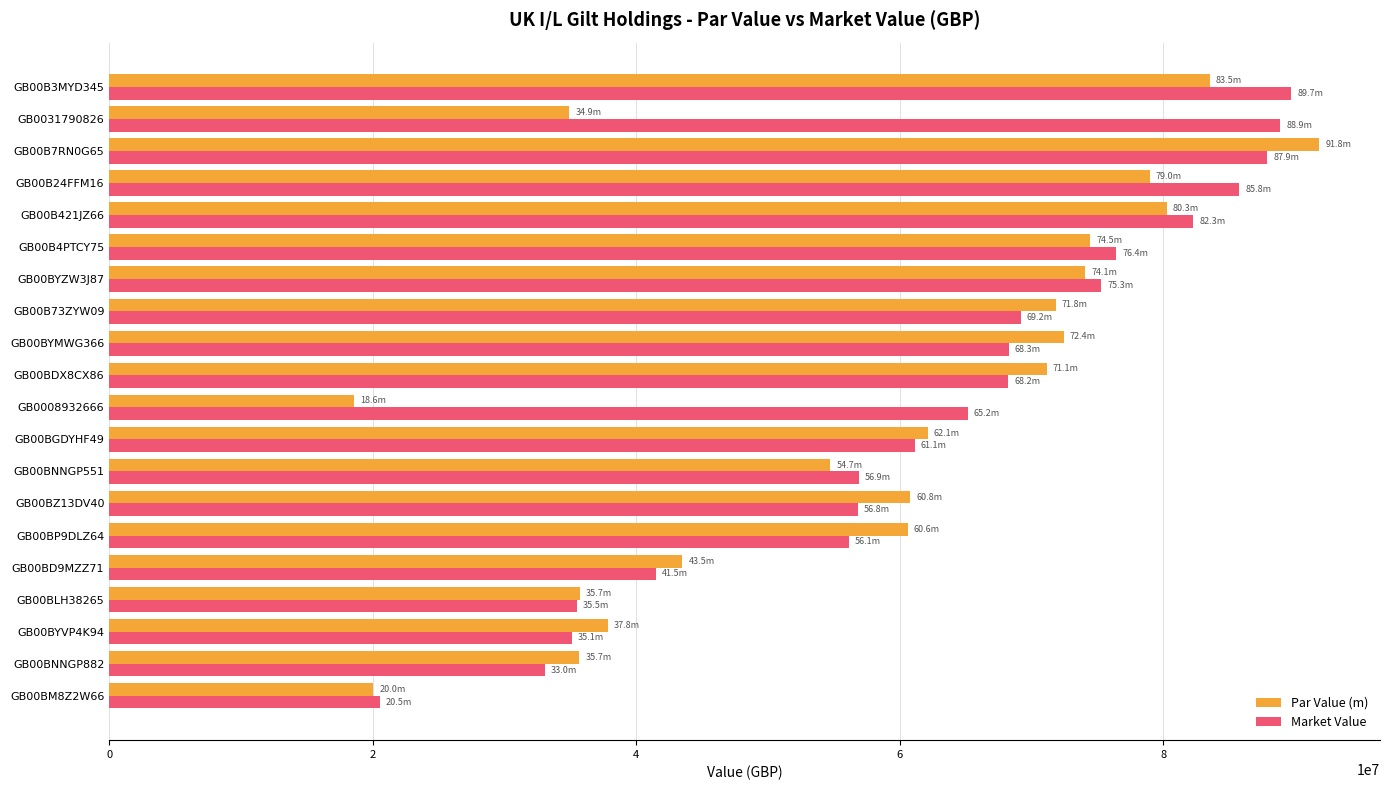

The value of Market Value at GB00BYVP4K94 is 35132756.0. True or false?

True